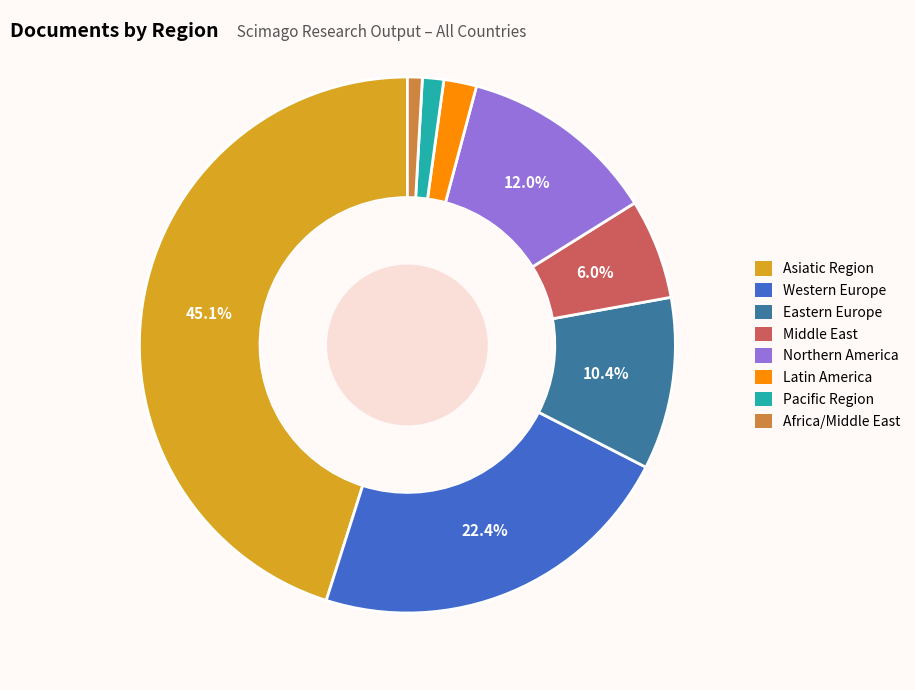

Is the sum of Latin America and Eastern Europe greater than half?

No